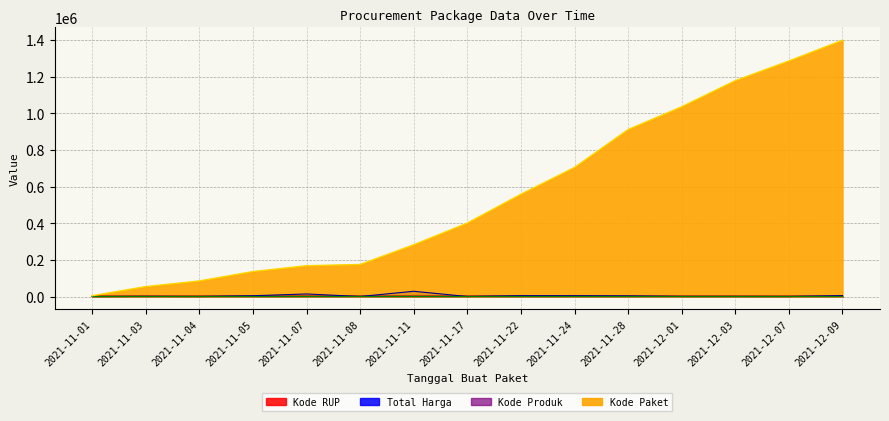

Does the chart have visible grid lines?

Yes